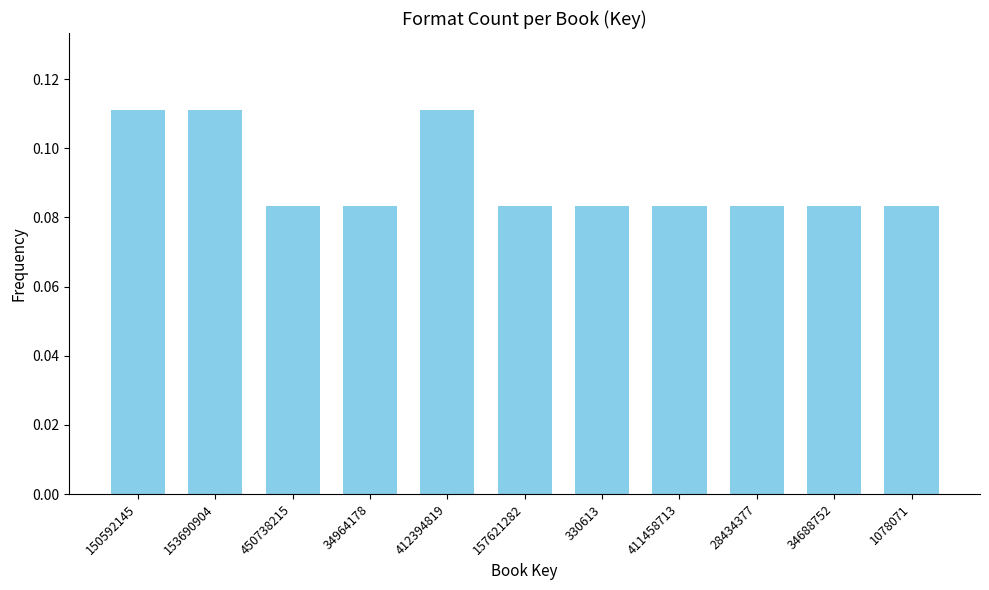

Count the values in the range 0 to 1.

11